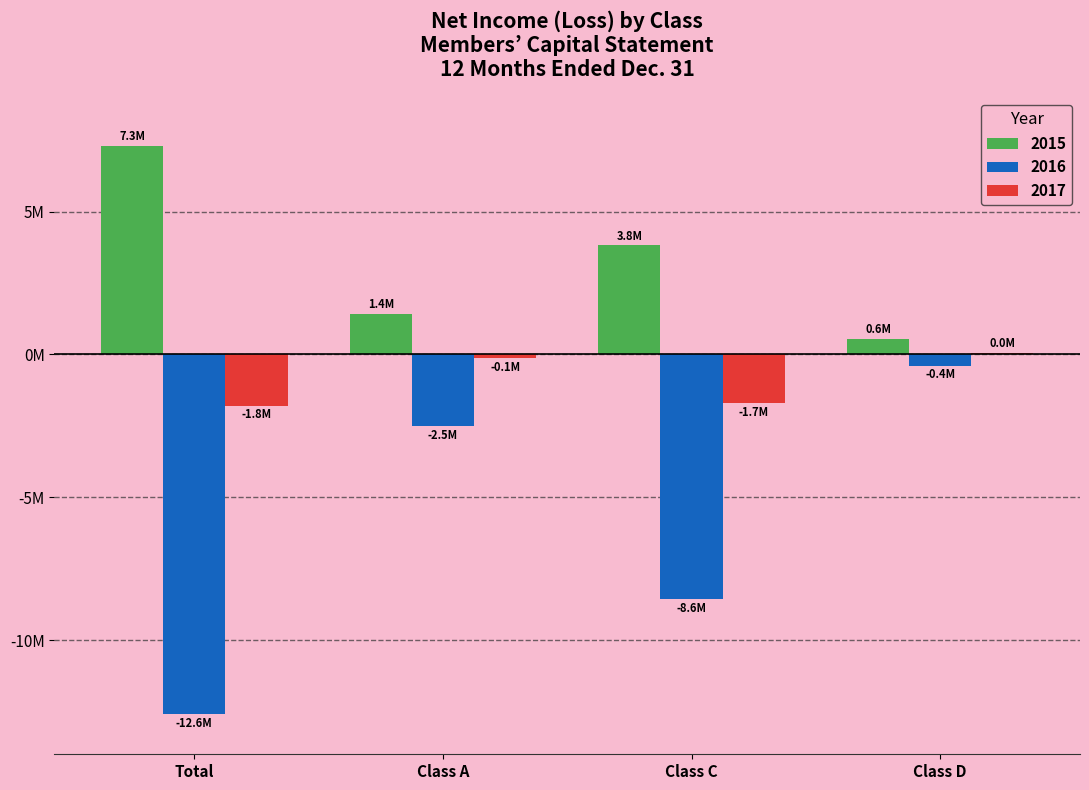

What position from the right is Class D?

1